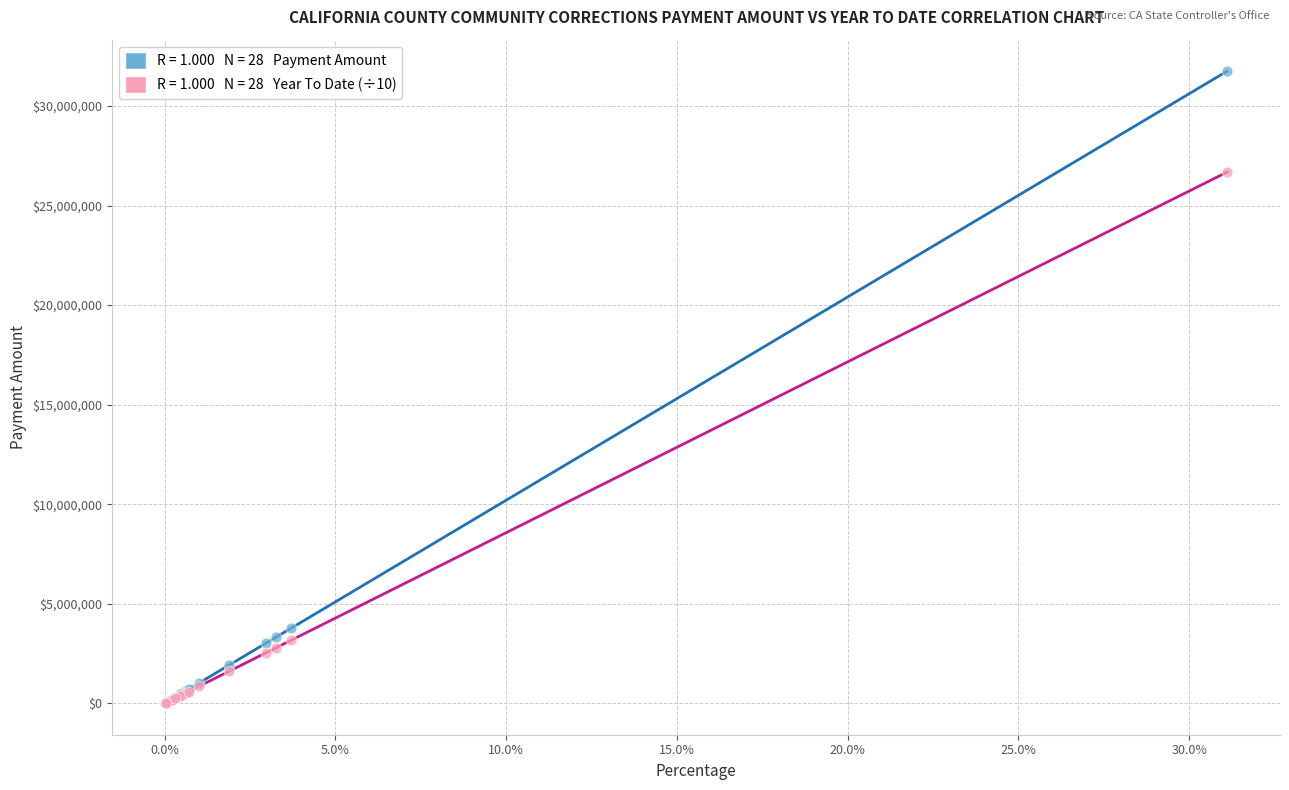

Across all series, what Y value is closest to 15878378?

26673611.2